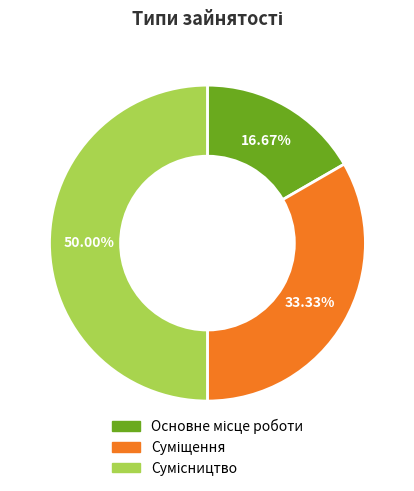

How many segments does this pie chart have?

3